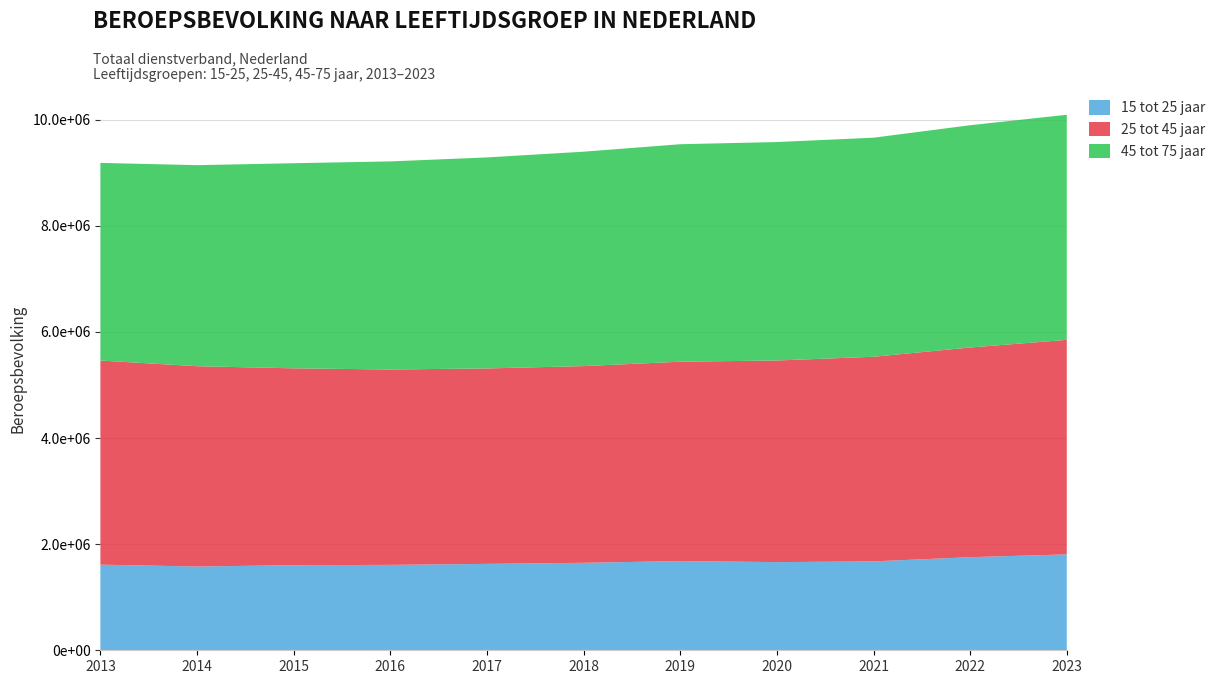

Reading left to right, what are all the values shown in this chart?

15 tot 25 jaar: 1614000	1579000	1604000	1610000	1629000	1649000	1682000	1662000	1676000	1755000	1808000
25 tot 45 jaar: 3848000	3776000	3711000	3683000	3684000	3708000	3758000	3801000	3857000	3953000	4044000
45 tot 75 jaar: 3726000	3790000	3867000	3923000	3978000	4042000	4100000	4118000	4130000	4190000	4243000